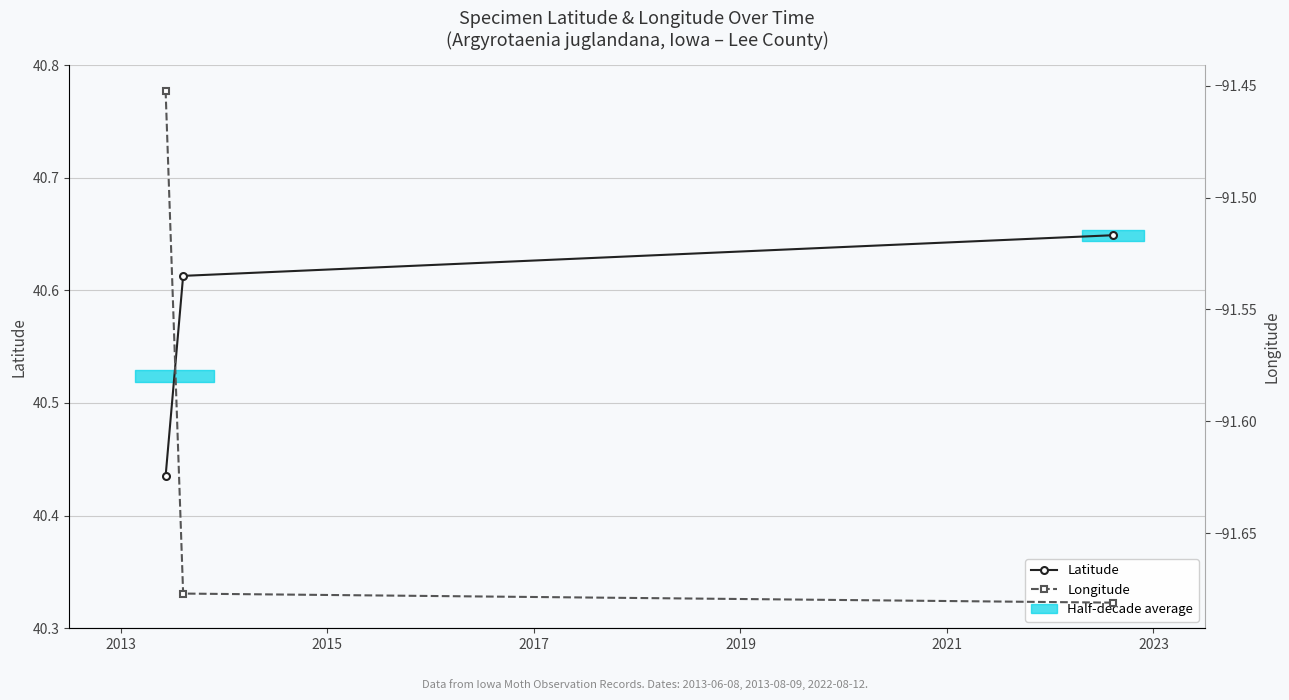

Which series has the largest total across all categories?

Latitude